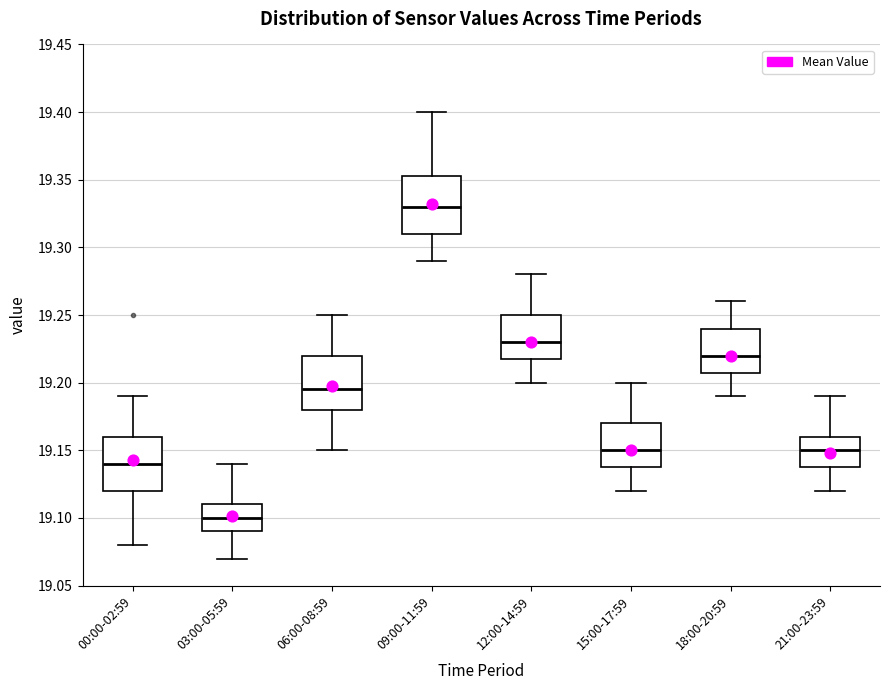

Which box has the highest median line?

09:00-11:59